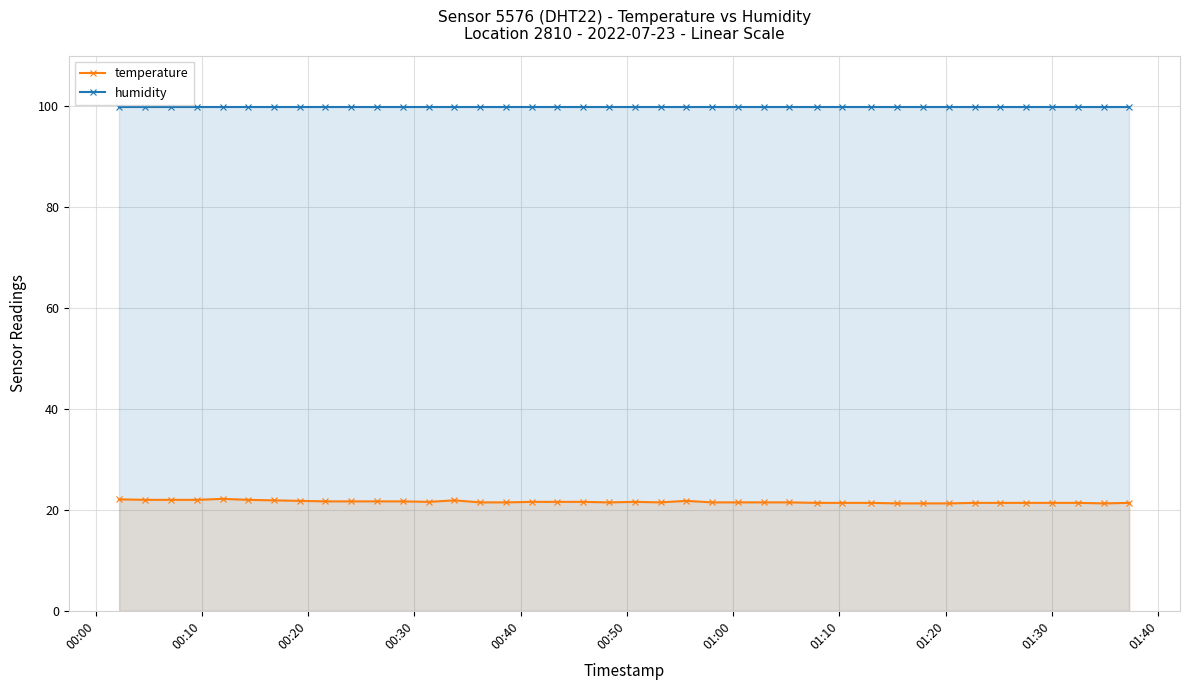

What is the sum of all temperature values?

864.3